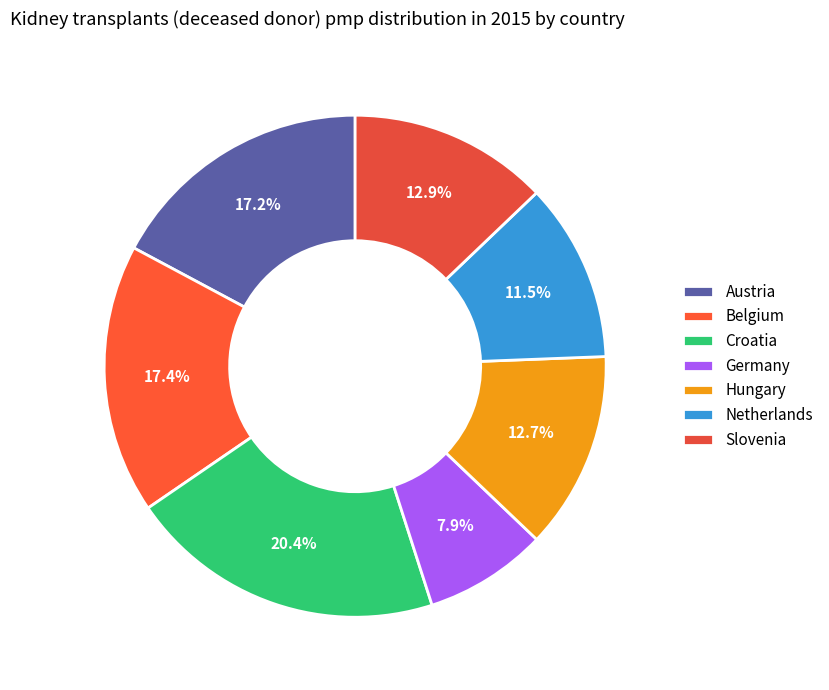

How many slices are in this pie chart?

7